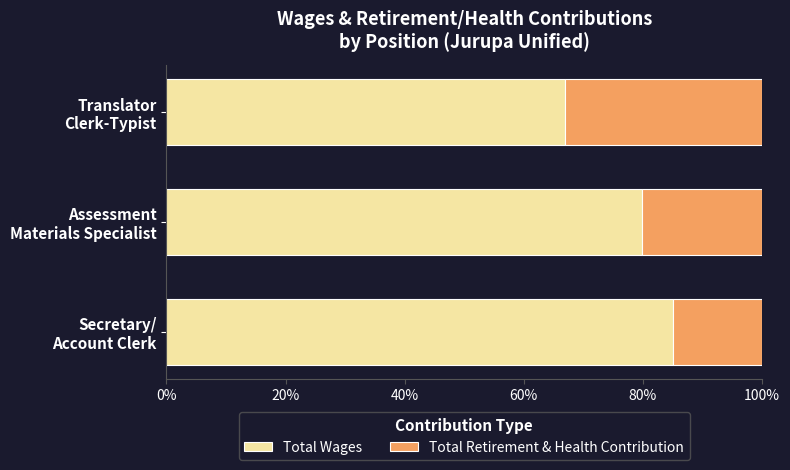

What is the highest value of the Total Wages series?

85.1